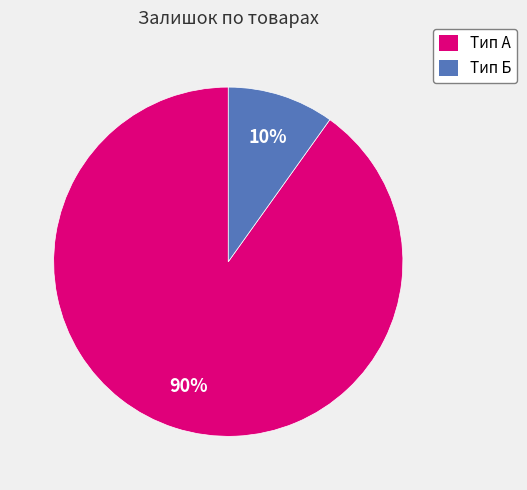

Does any single category account for the majority?

Yes